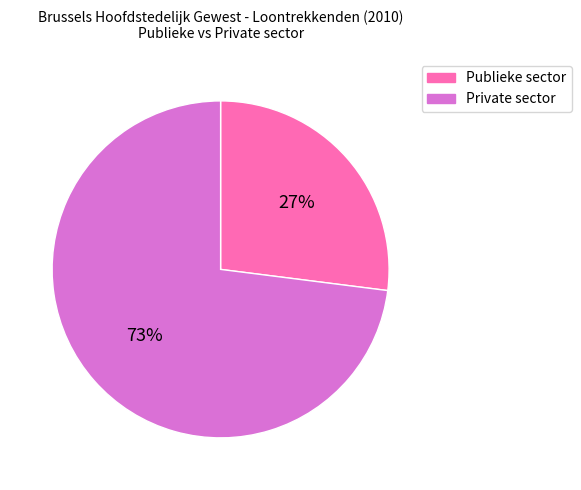

Is Publieke sector the majority of the pie?

No